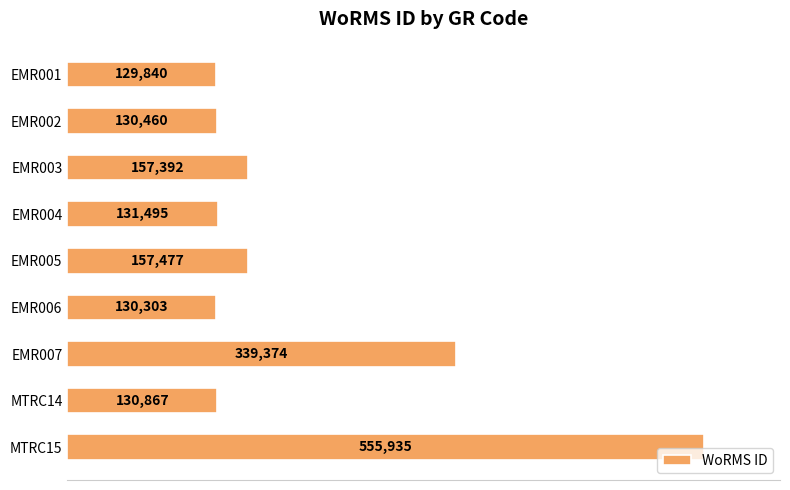

How many data points are less than 131495?

4